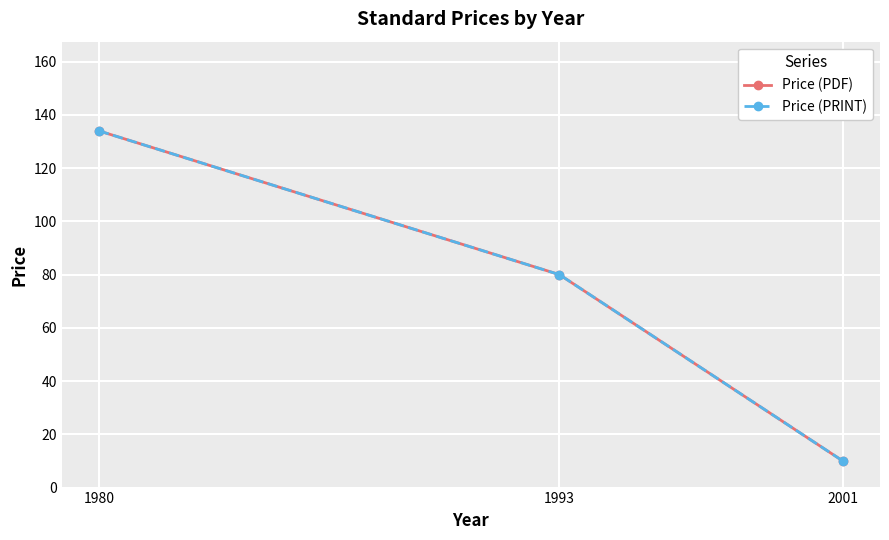

Reading left to right, what are all the values shown in this chart?

Price (PDF): 1980=134	1993=80	2001=10
Price (PRINT): 1980=134	1993=80	2001=10